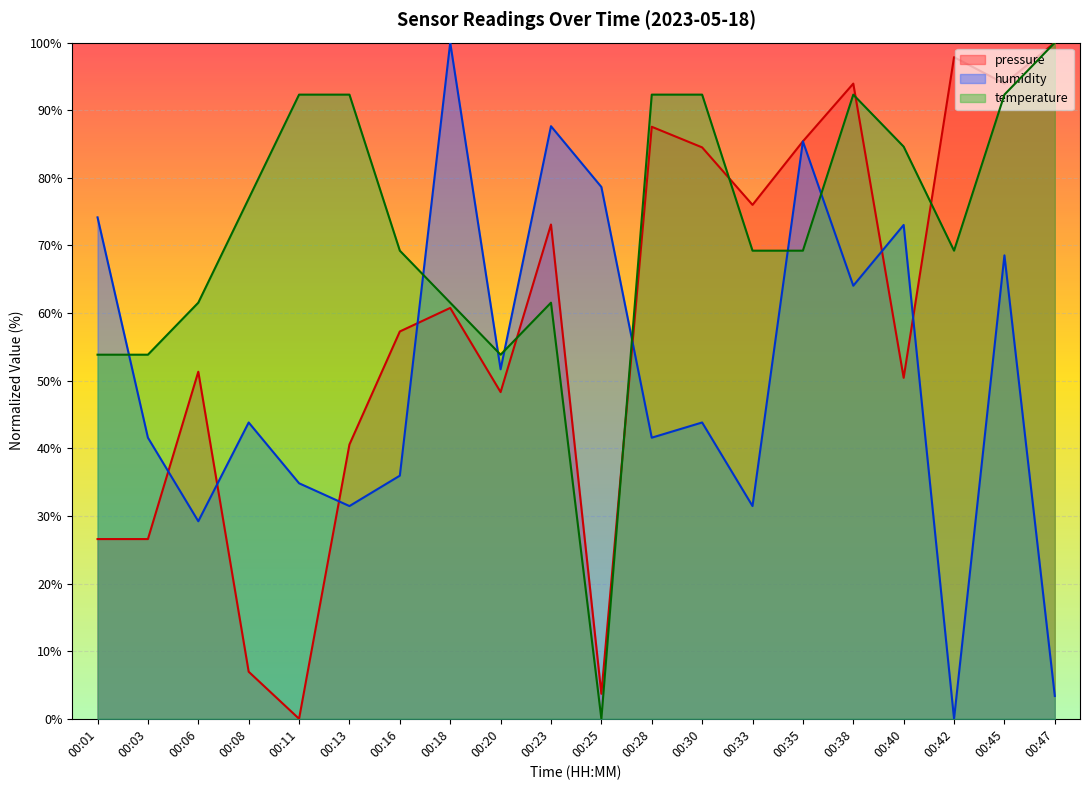

How many values in pressure are above zero?

19